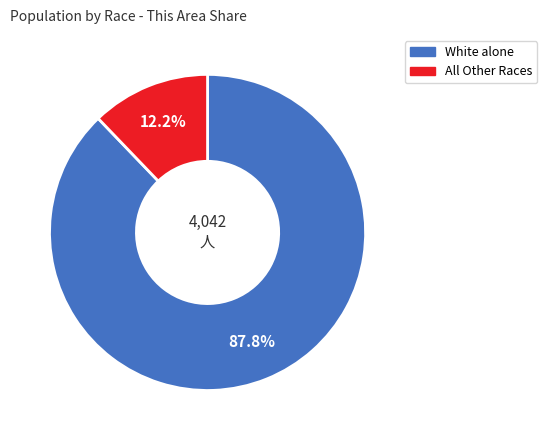

Which slice is the smallest?

All Other Races